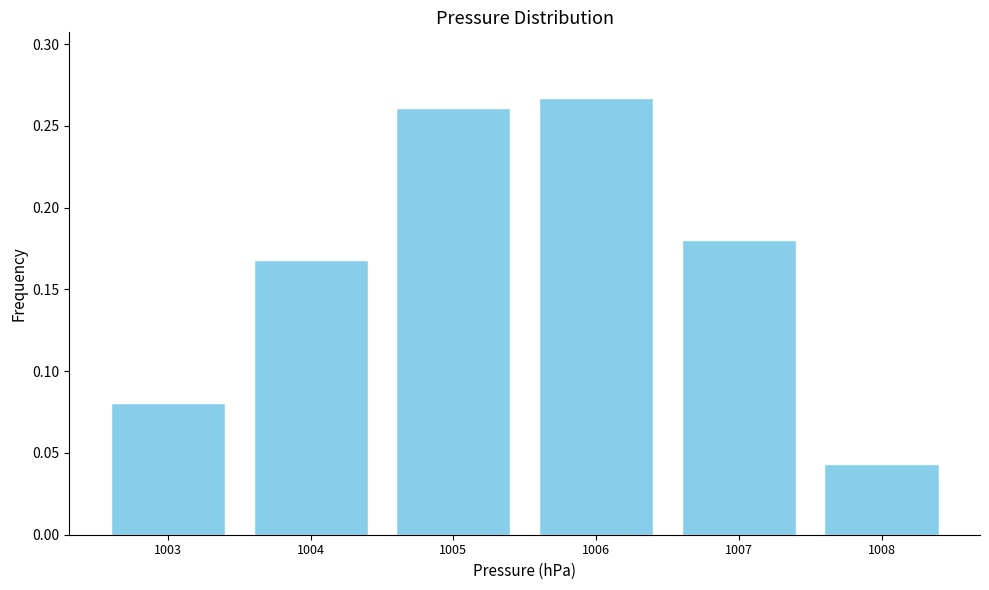

What is the sum of all values?

1.0